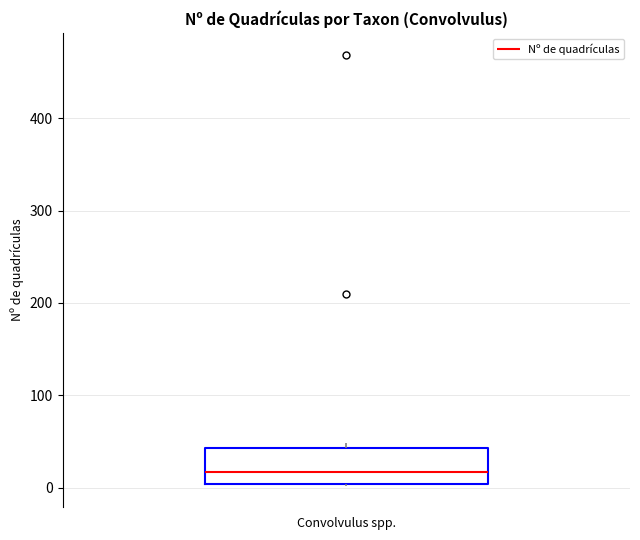

Where is the upper edge of the box for Convolvulus spp. on the y-axis? The values are not printed on the chart, so give them approximately, as read against the axis.

40